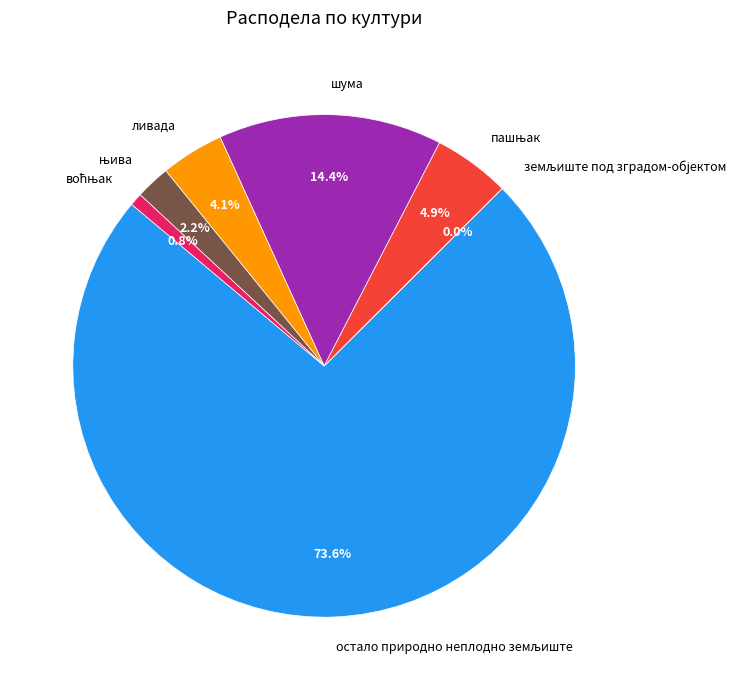

Is there a majority slice in this chart?

Yes